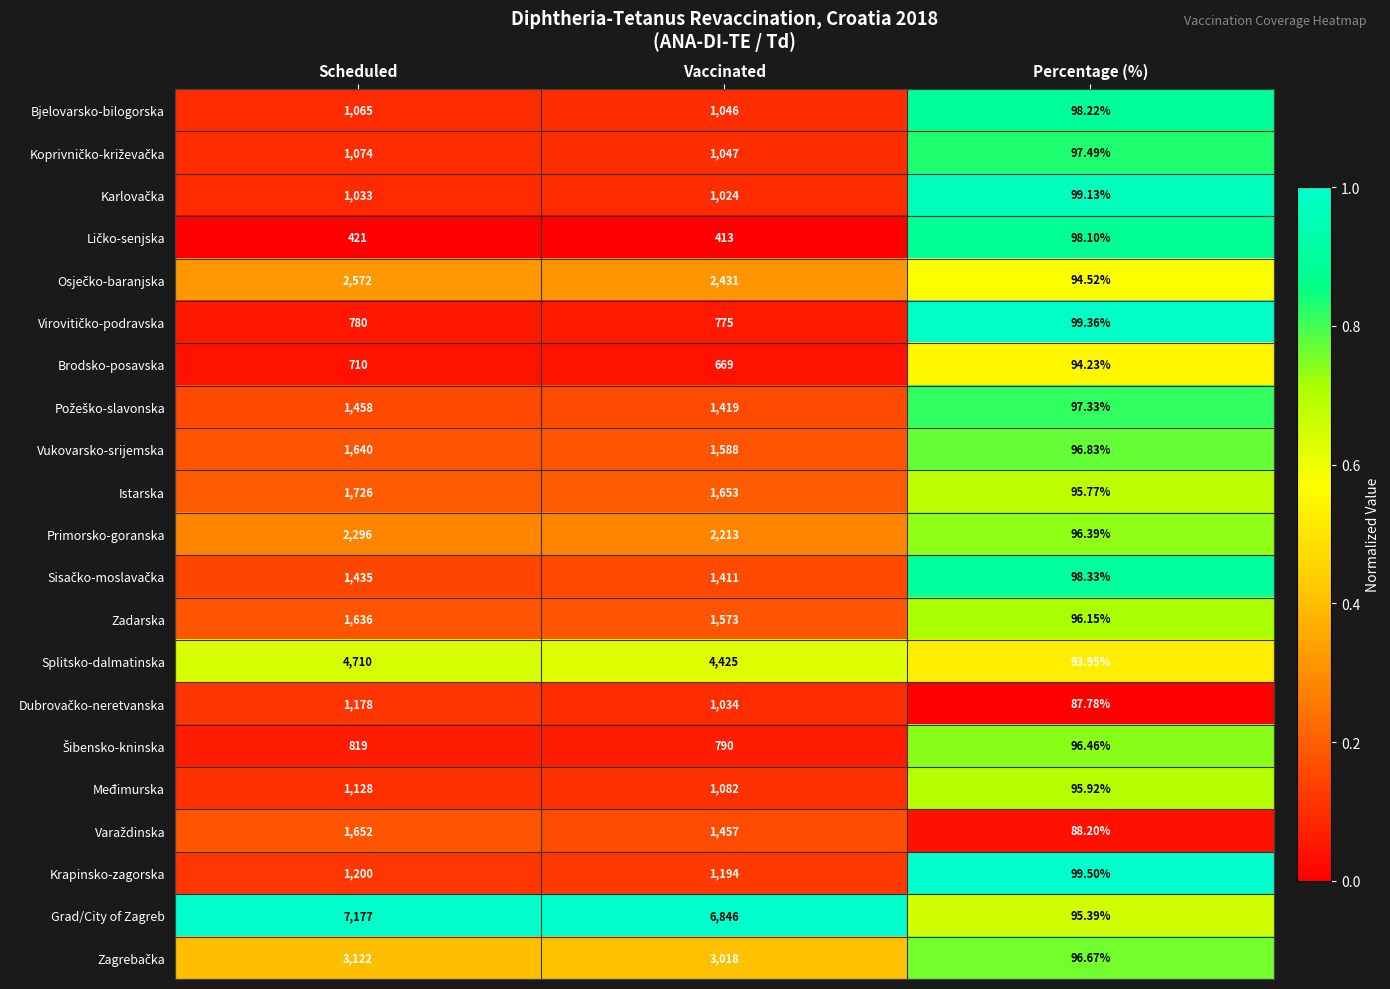

At which category does the chart reach its minimum across all series?

Percentage (%)